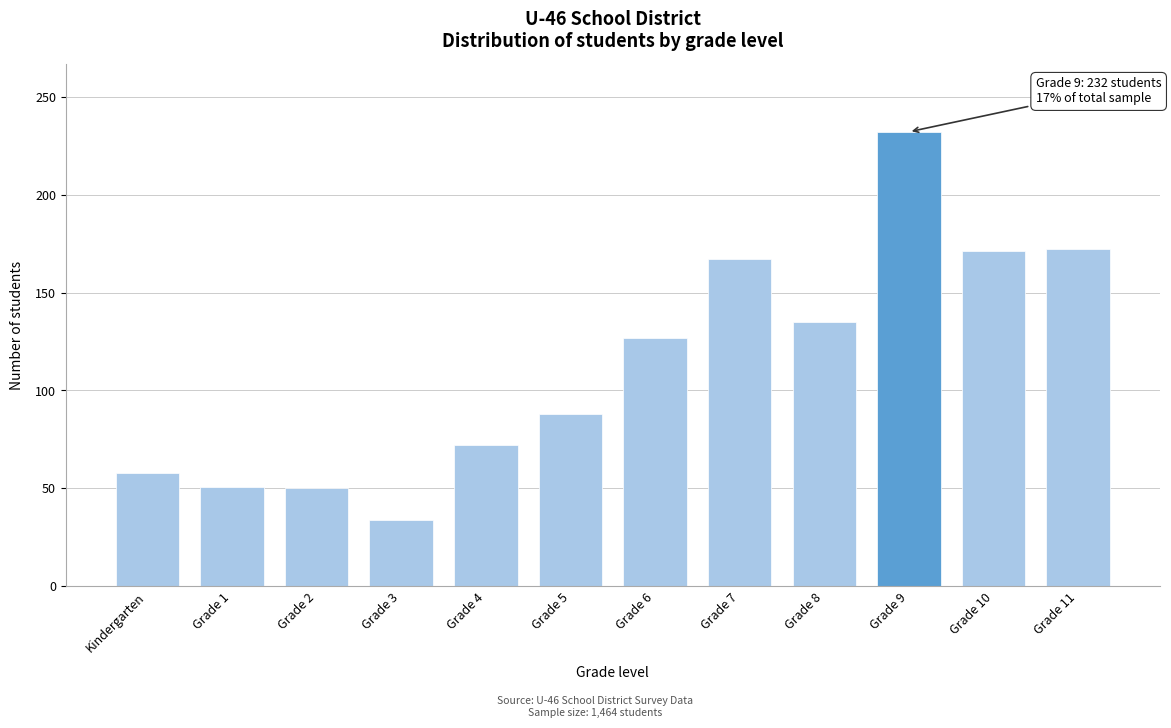

Between Grade 1 and Grade 5, which is larger?

Grade 5